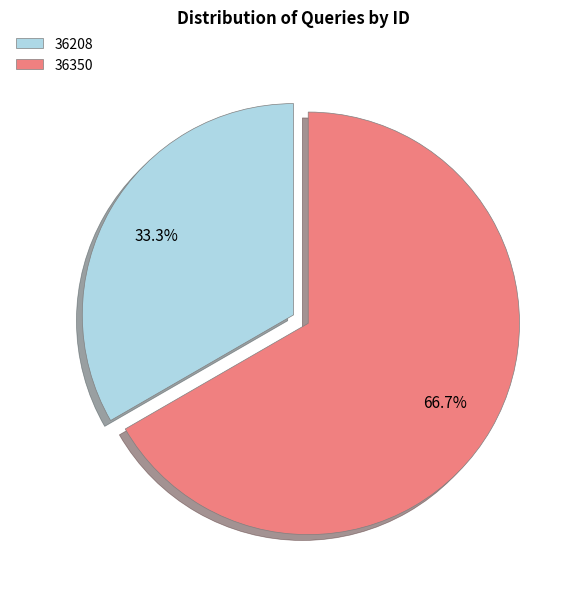

What is the largest slice in the pie chart?

36350